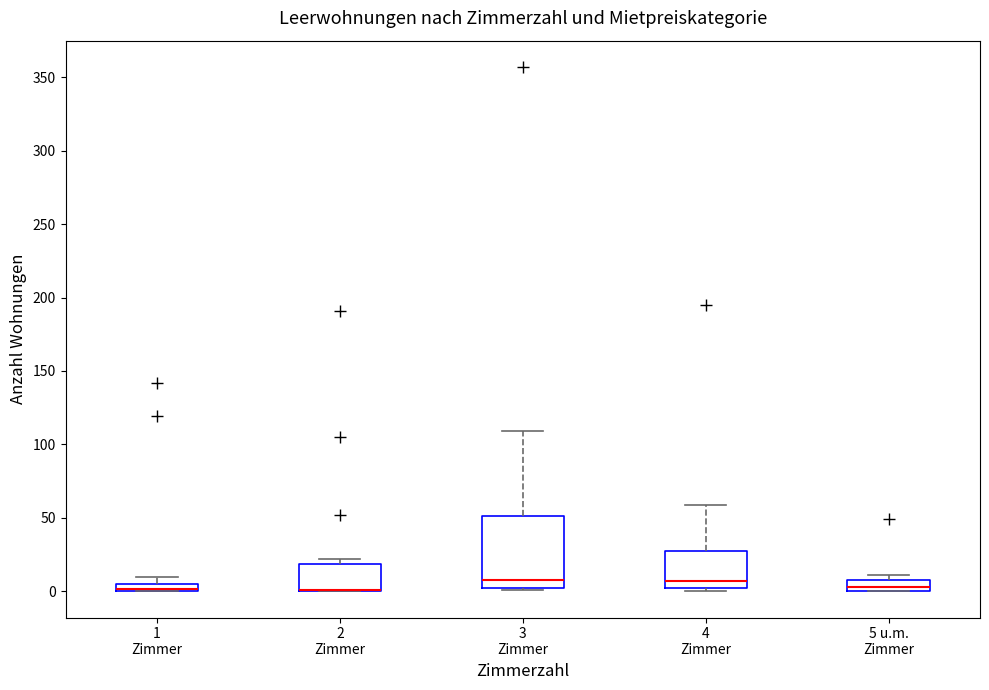

Where does the median line of the box for 5 u.m. Zimmer sit on the y-axis? The values are not printed on the chart, so give them approximately, as read against the axis.

5